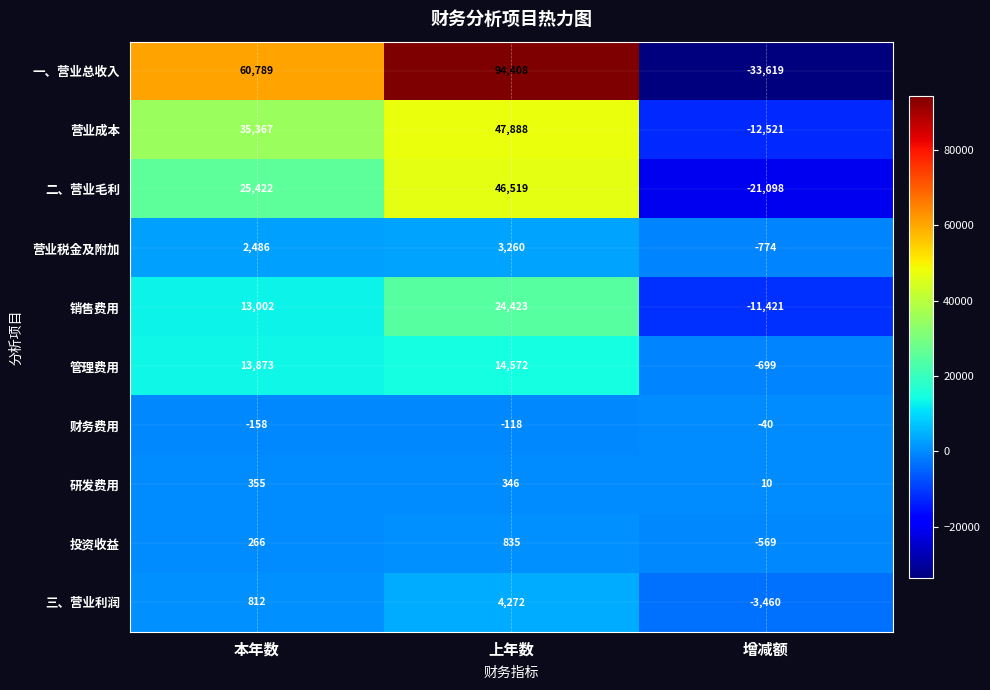

Which series has the largest total across all categories?

一、营业总收入